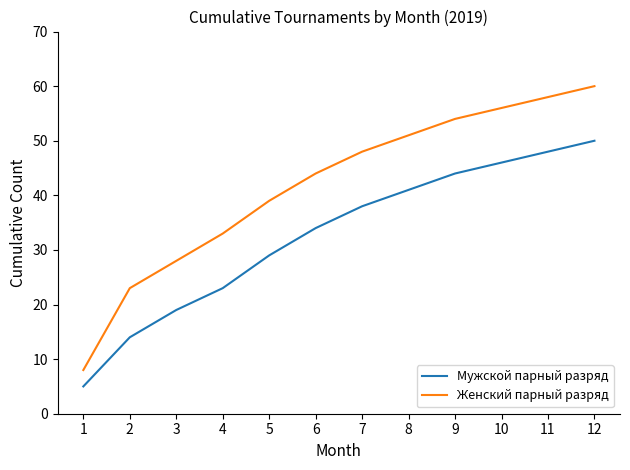

List the series in order of their peak value, lowest first.

Мужской парный разряд, Женский парный разряд